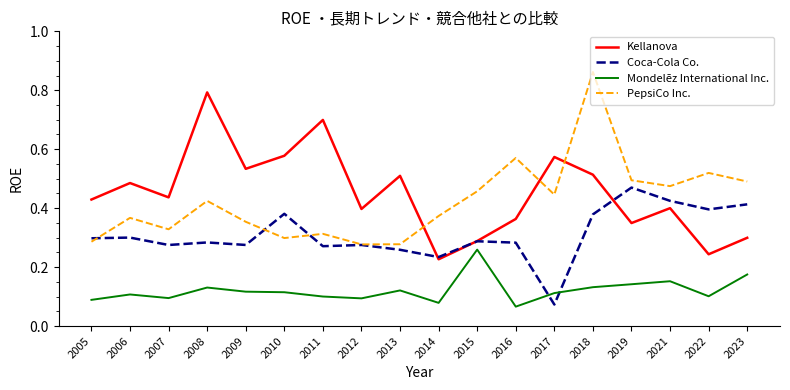

At which category does the chart reach its peak across all series?

2018